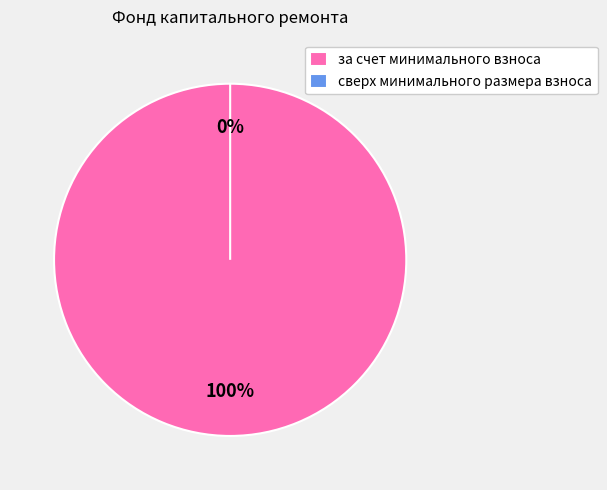

To the nearest percent, what is the difference between the largest and smallest slice percentages?

100%